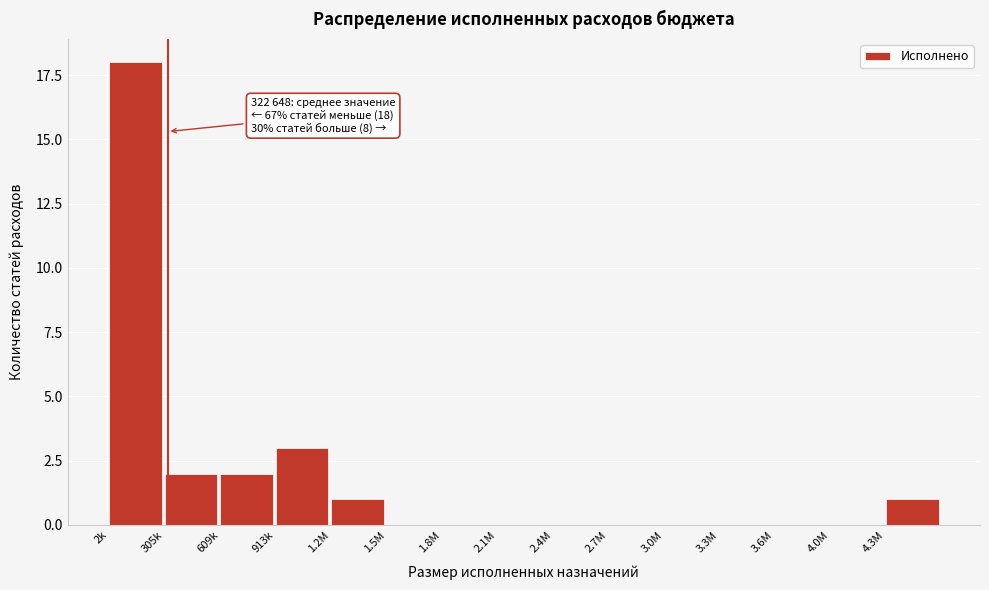

Reading left to right, extract all data points from this chart.

2k=18	305k=2	609k=2	913k=3	1.2M=1	1.5M=0	1.8M=0	2.1M=0	2.4M=0	2.7M=0	3.0M=0	3.3M=0	3.6M=0	4.0M=0	4.3M=1